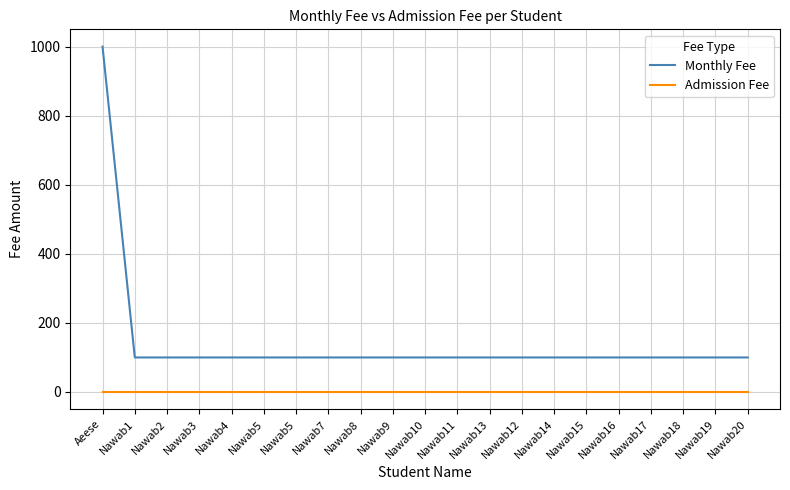

Rank the series at Nawab2 from lowest to highest value.

Admission Fee, Monthly Fee